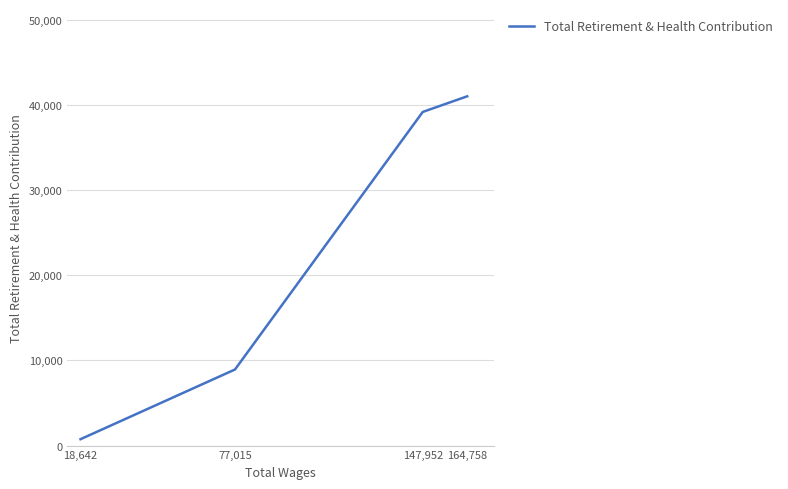

Count the number of data series in this chart.

1